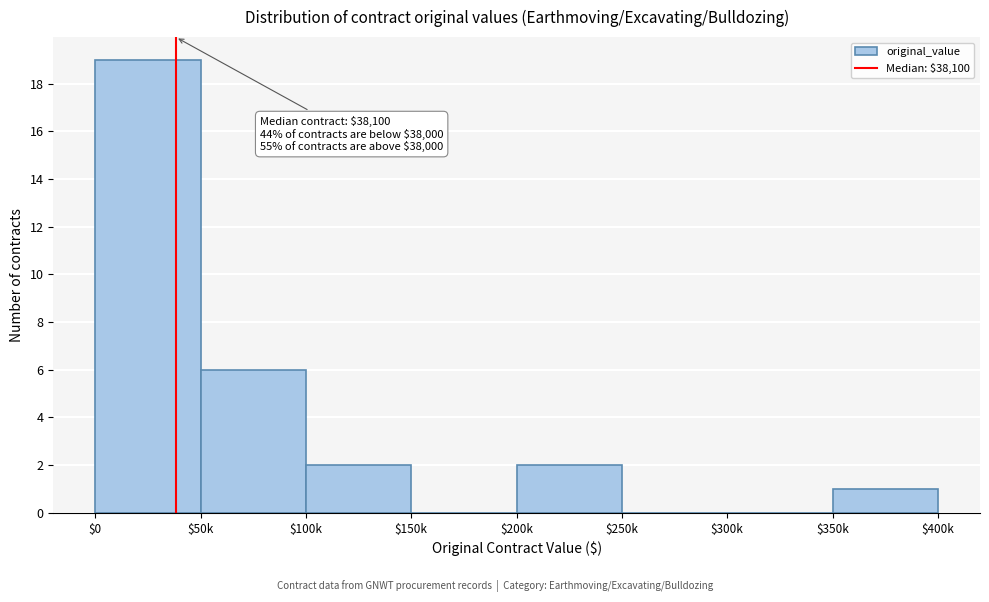

What is the maximum value shown in the chart?

19